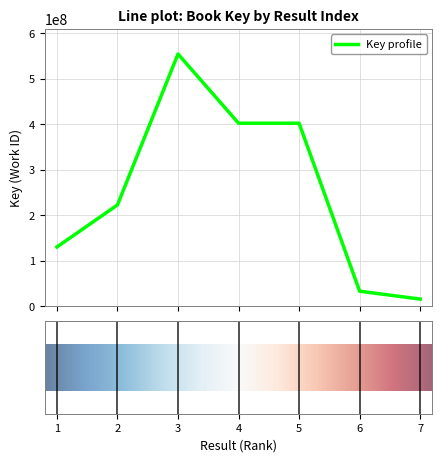

What is the greatest value displayed?

554099469